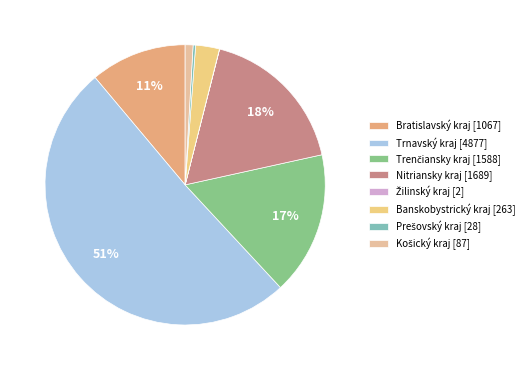

Is it true that Žilinský kraj is 0% of the pie?

True